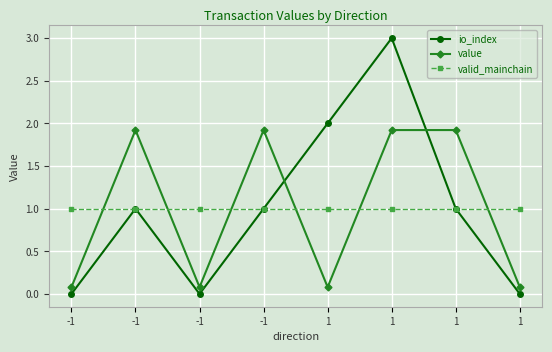

Where is the first local maximum for value?

-1